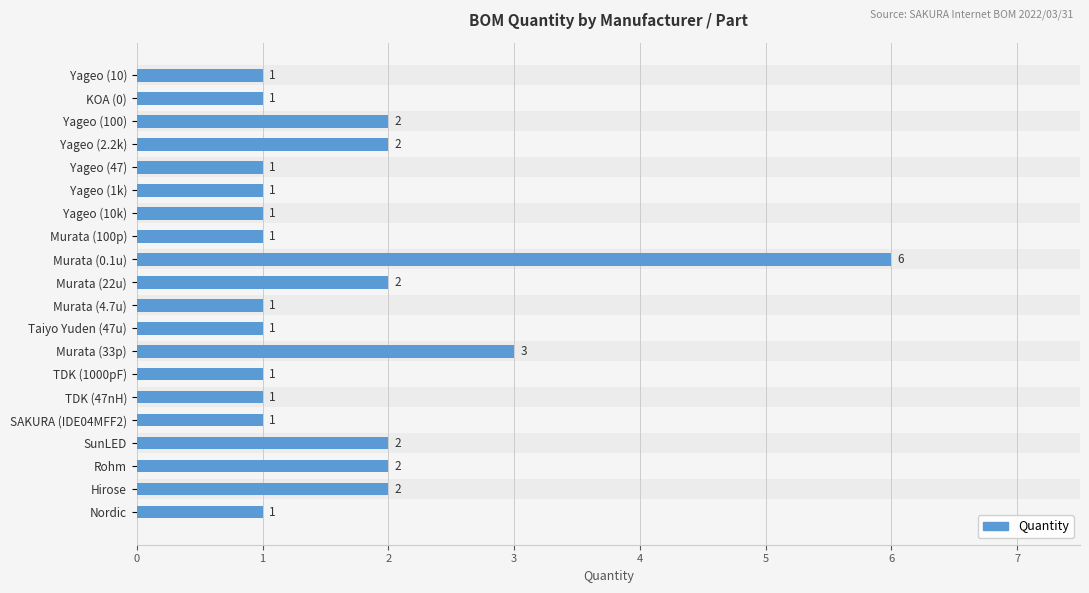

Rank the categories by value from highest to lowest.

Murata (0.1u), Murata (33p), Yageo (100), Yageo (2.2k), Murata (22u), SunLED, Rohm, Hirose, Yageo (10), KOA (0), Yageo (47), Yageo (1k), Yageo (10k), Murata (100p), Murata (4.7u), Taiyo Yuden (47u), TDK (1000pF), TDK (47nH), SAKURA (IDE04MFF2), Nordic